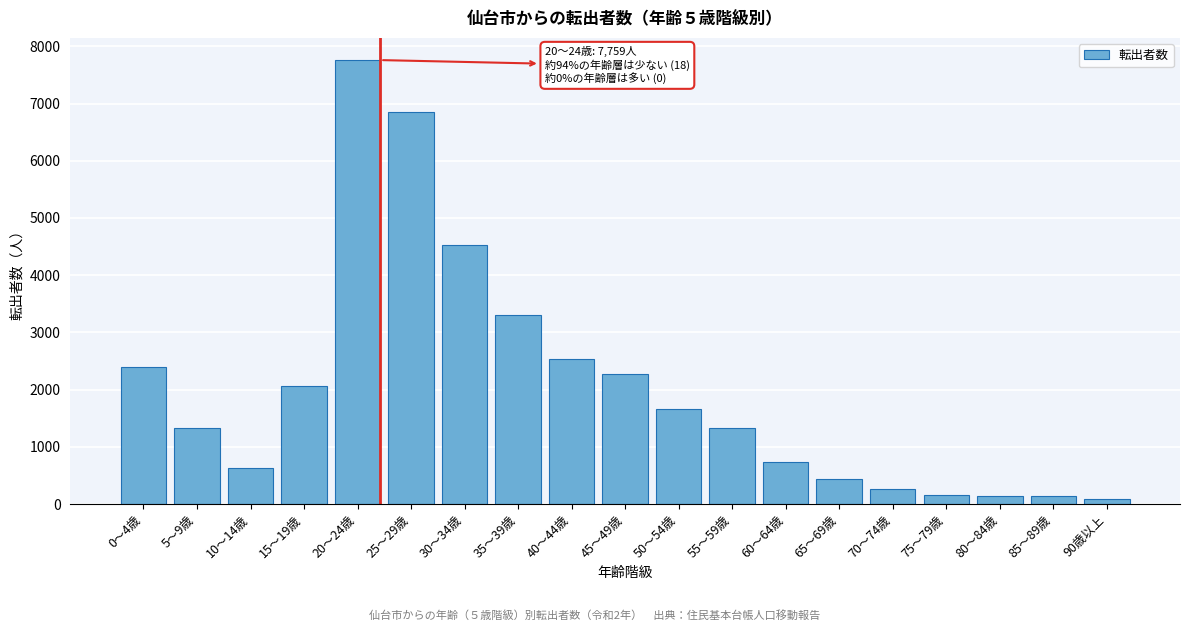

What is the label of the 15th bar from the left?

70～74歳